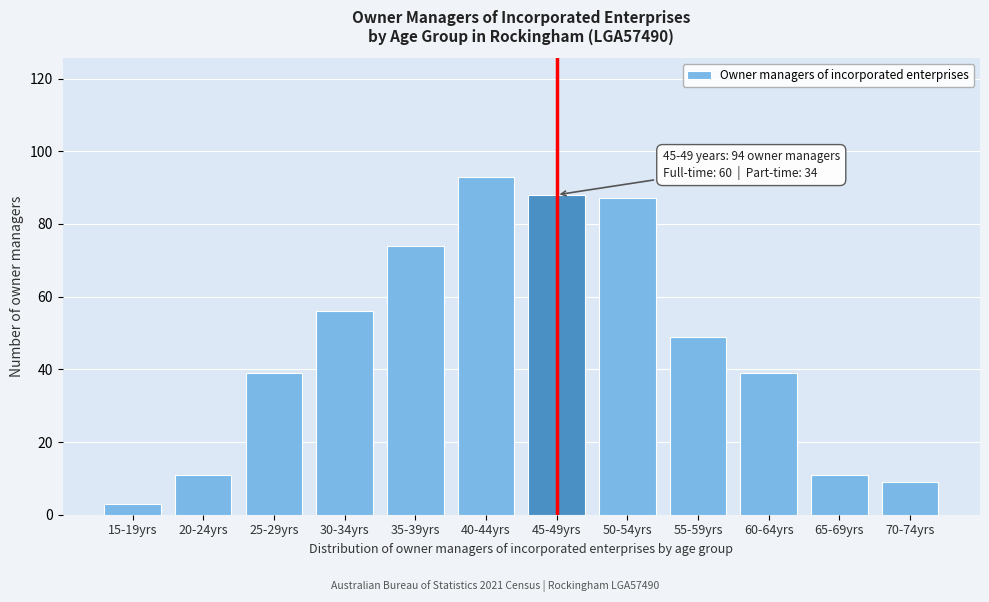

Reading left to right, what are all the values shown in this chart?

15-19yrs=3	20-24yrs=11	25-29yrs=39	30-34yrs=56	35-39yrs=74	40-44yrs=93	45-49yrs=88	50-54yrs=87	55-59yrs=49	60-64yrs=39	65-69yrs=11	70-74yrs=9